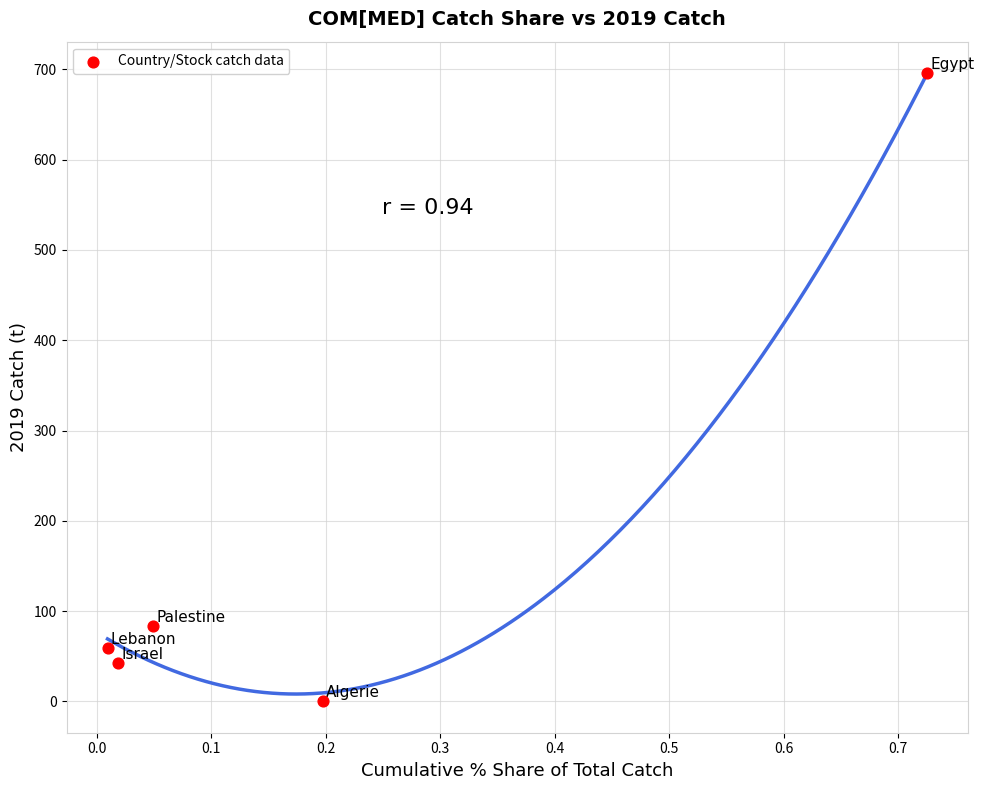

What Y value in the scatter plot is closest to 348?

83.1